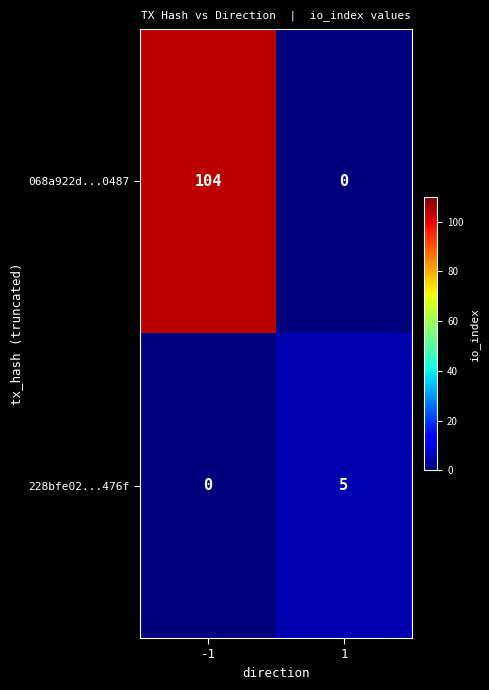

Rank the series at -1 from lowest to highest value.

228bfe02...476f, 068a922d...0487